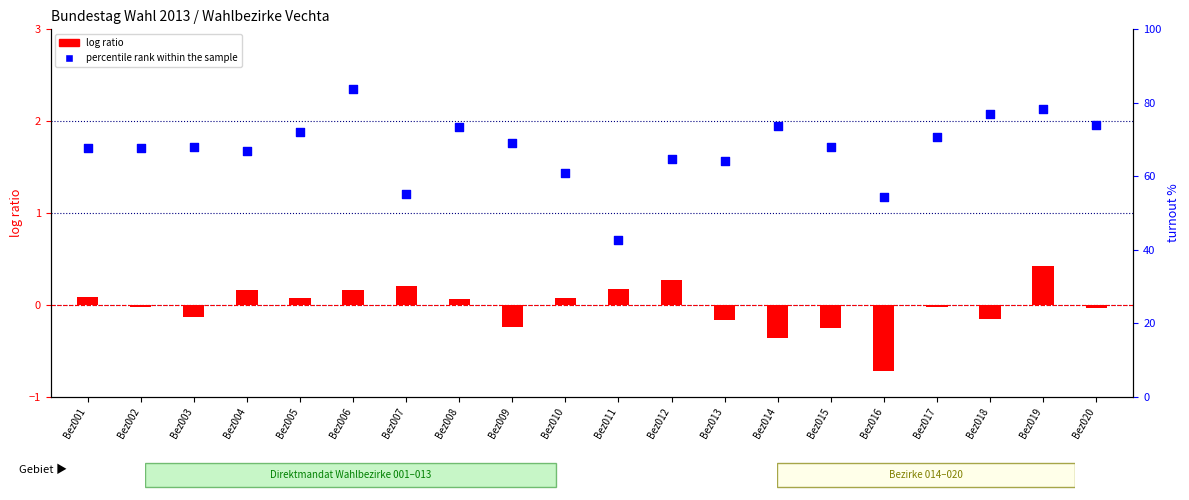

Which series has the largest Y range (max minus min)?

percentile rank within the sample